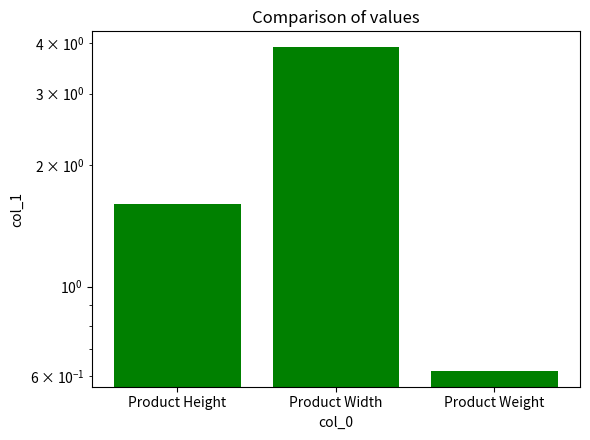

True or false: the data shows 0.6 at Product Weight.

True